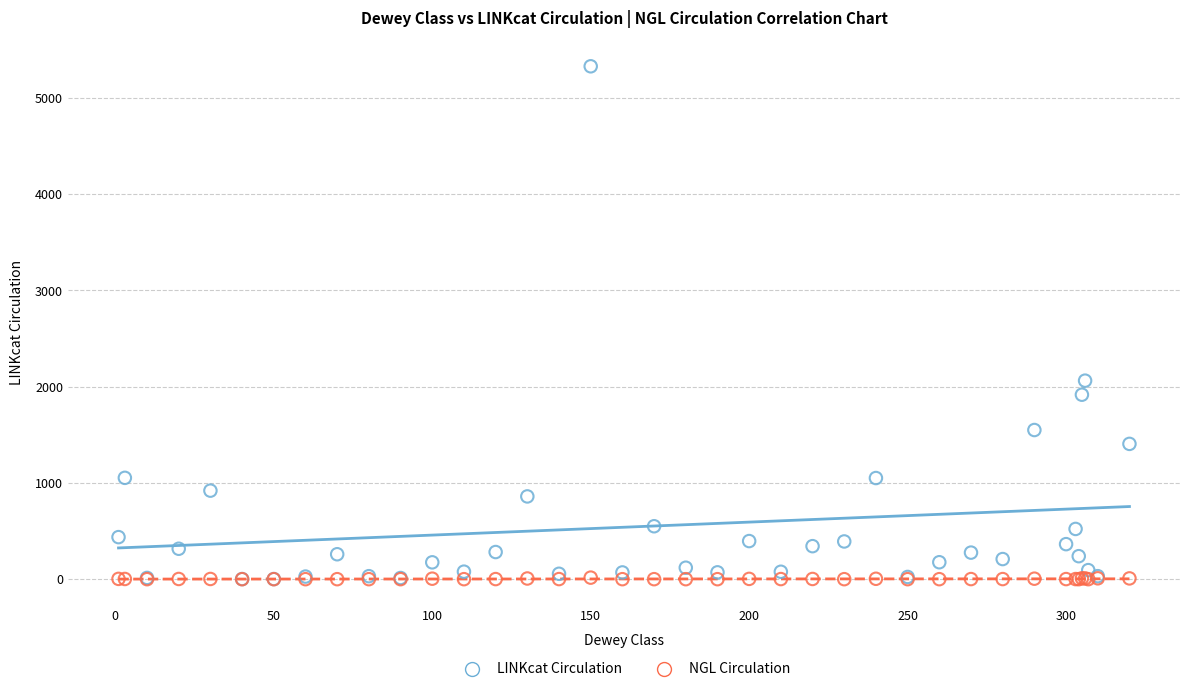

Which series has the largest Y range (max minus min)?

LINKcat Circulation